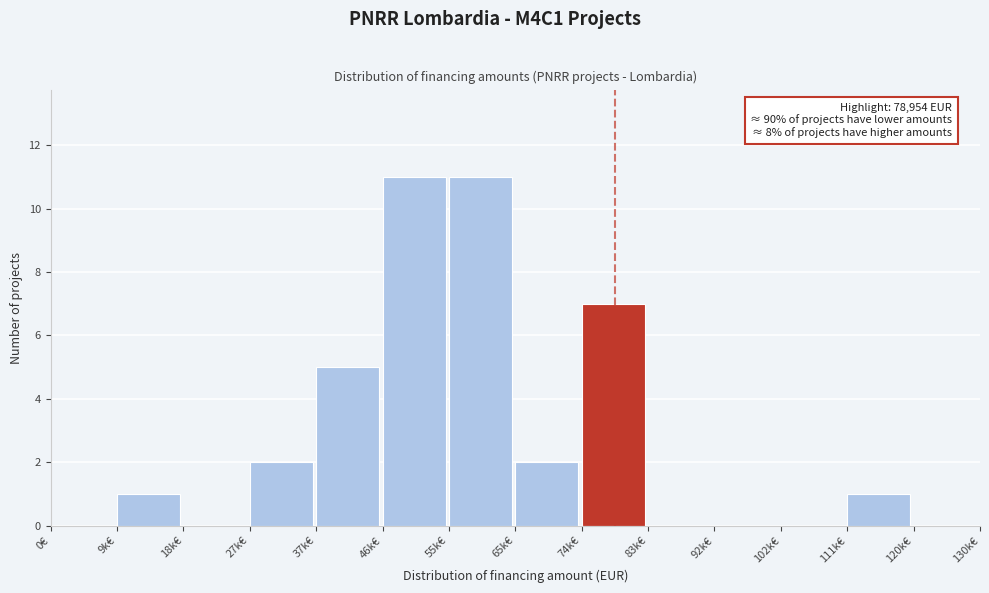

Reading right to left, extract all data points from this chart.

120k€=0	111k€=1	102k€=0	92k€=0	83k€=0	74k€=7	65k€=2	55k€=11	46k€=11	37k€=5	27k€=2	18k€=0	9k€=1	0€=0